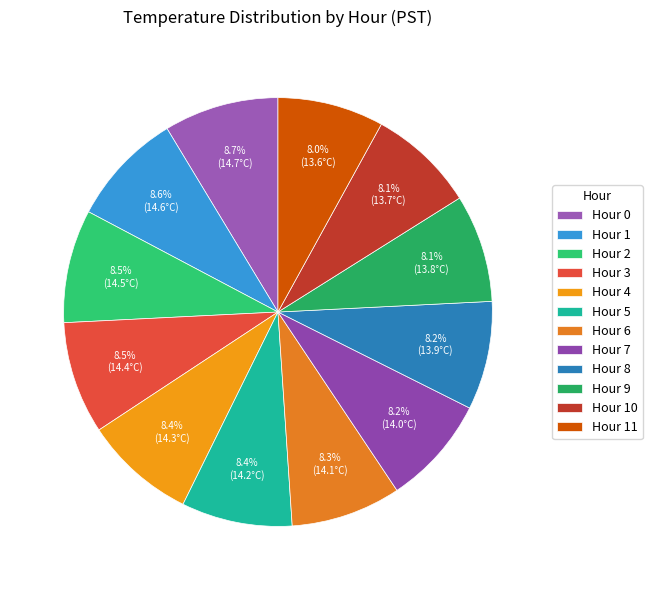

To the nearest percent, what is the average slice percentage?

8%